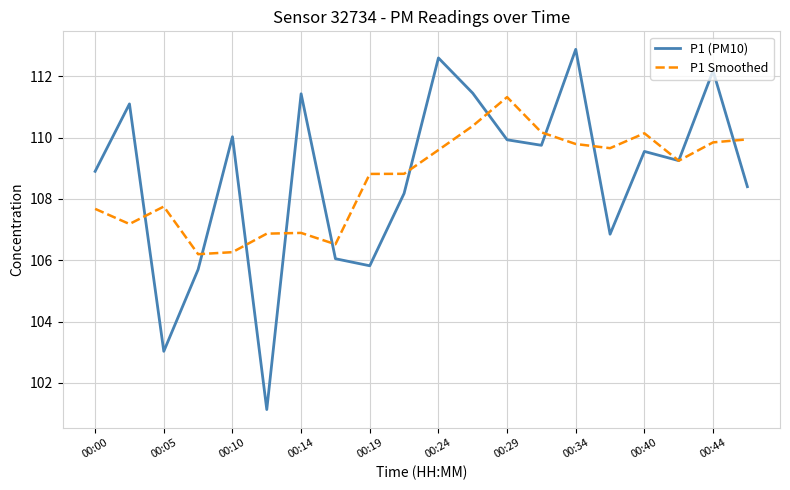

What is the maximum value shown in the chart?

112.9